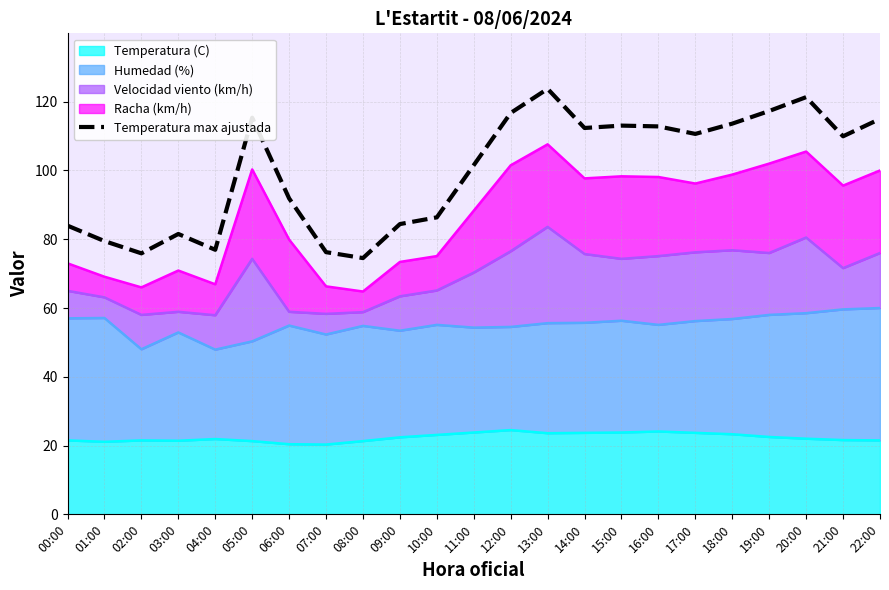

Which has a higher value, 00:00 or 05:00?

05:00